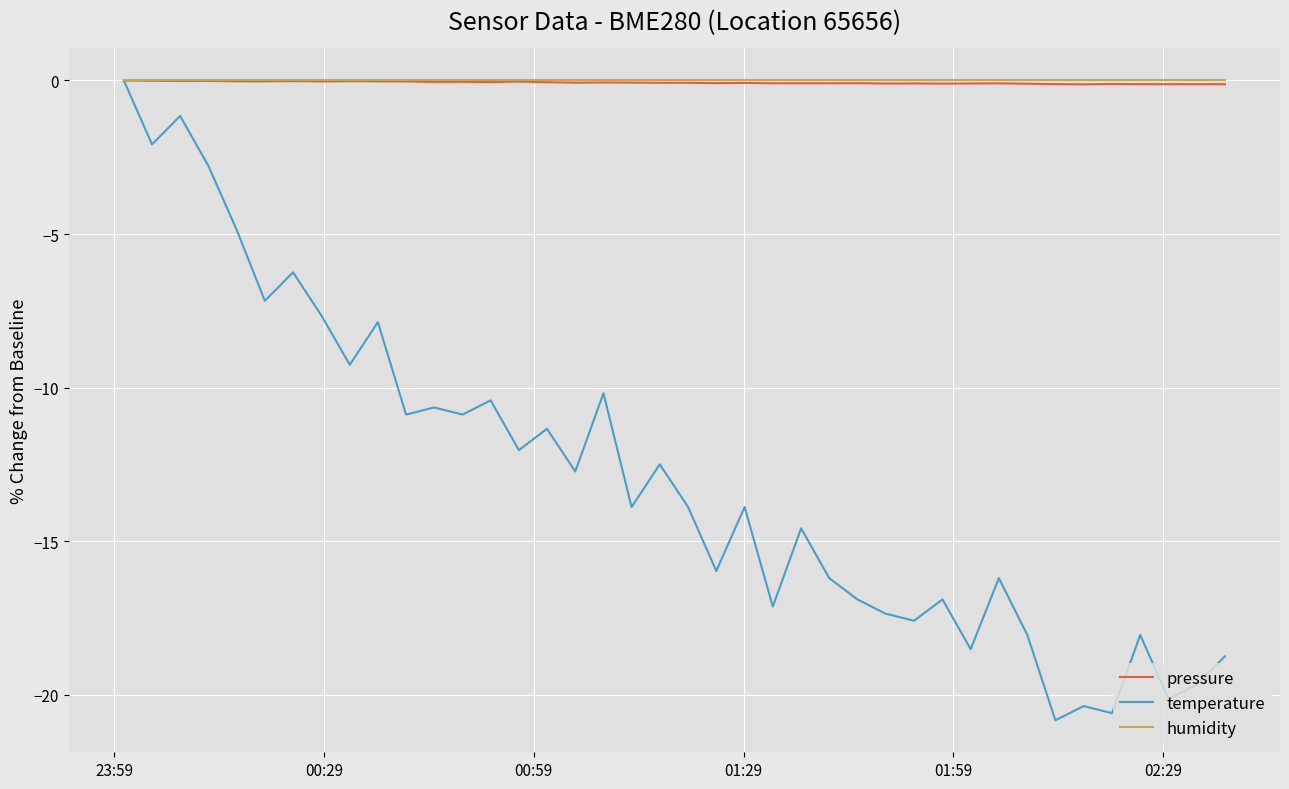

What is the minimum value shown in the chart?

-20.8